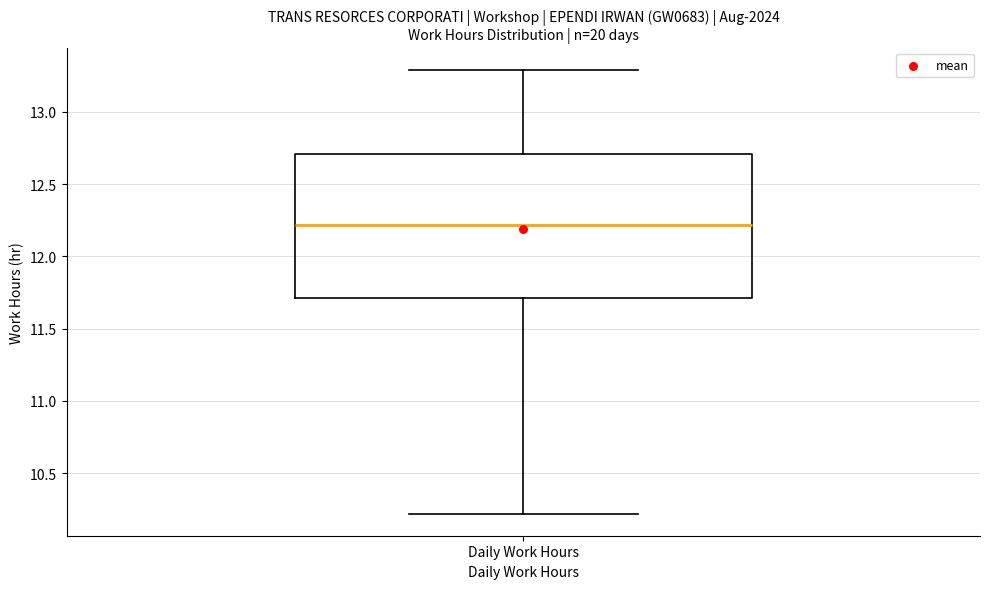

Transcribe this box plot: give where the median line is, the range the box spans, and where the two whiskers end, as read against the y-axis. The values are not printed on the chart, so give them approximately, as read against the axis.

median 12.2, box 11.7 to 12.7, whiskers 10.2 to 13.3